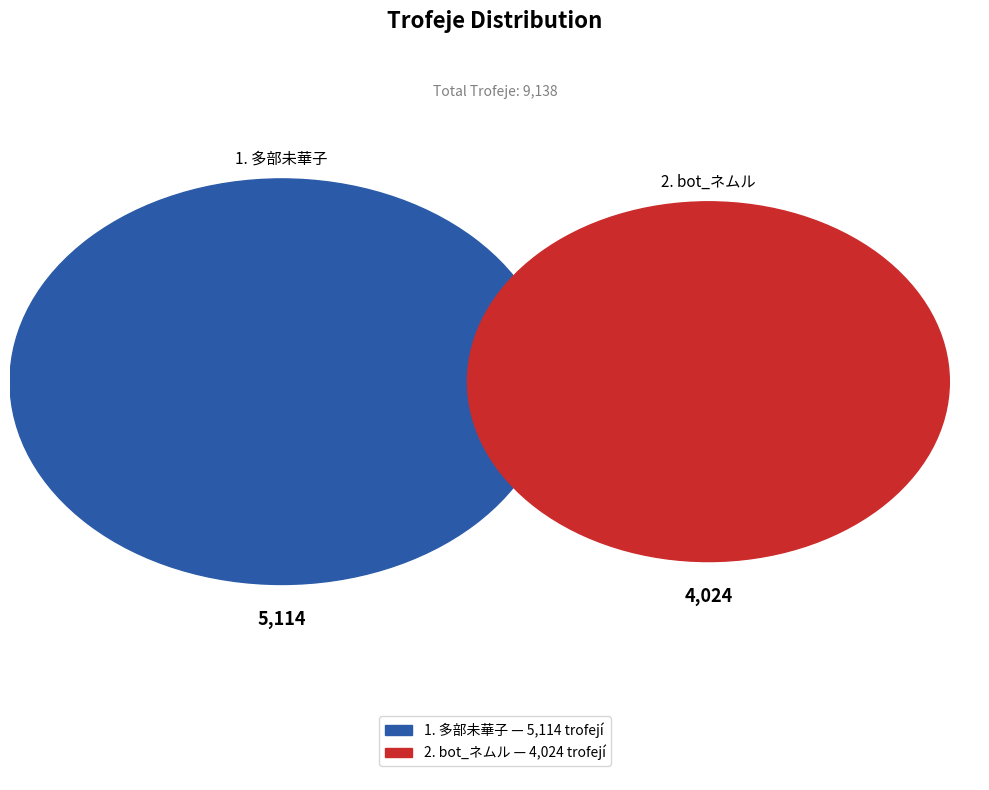

Do 1 and 2 together represent more than half of the pie?

Yes